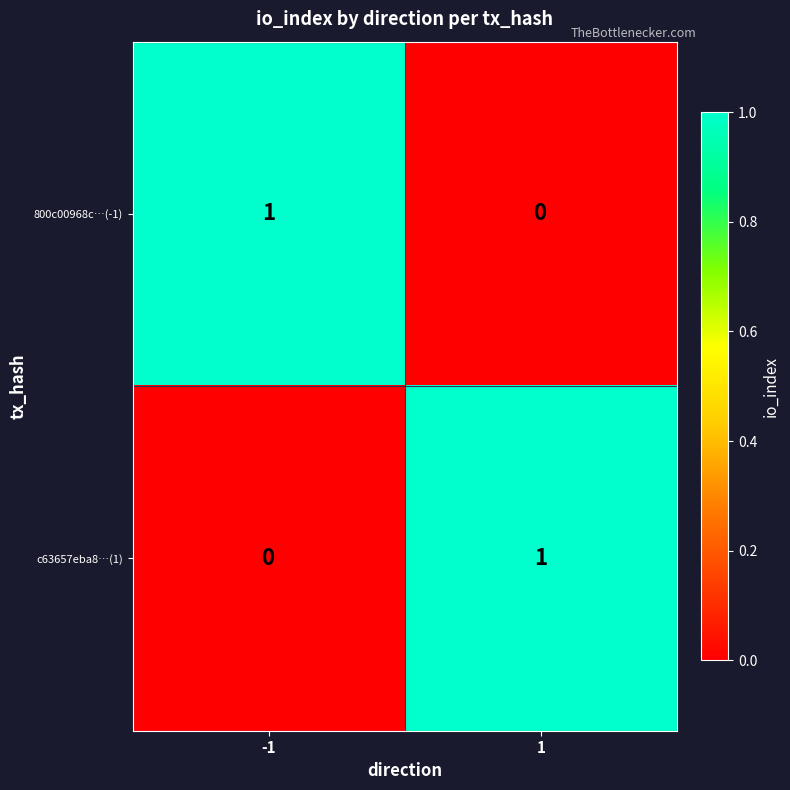

Rank the series at 1 from highest to lowest value.

c63657eba8…(1), 800c00968c…(-1)